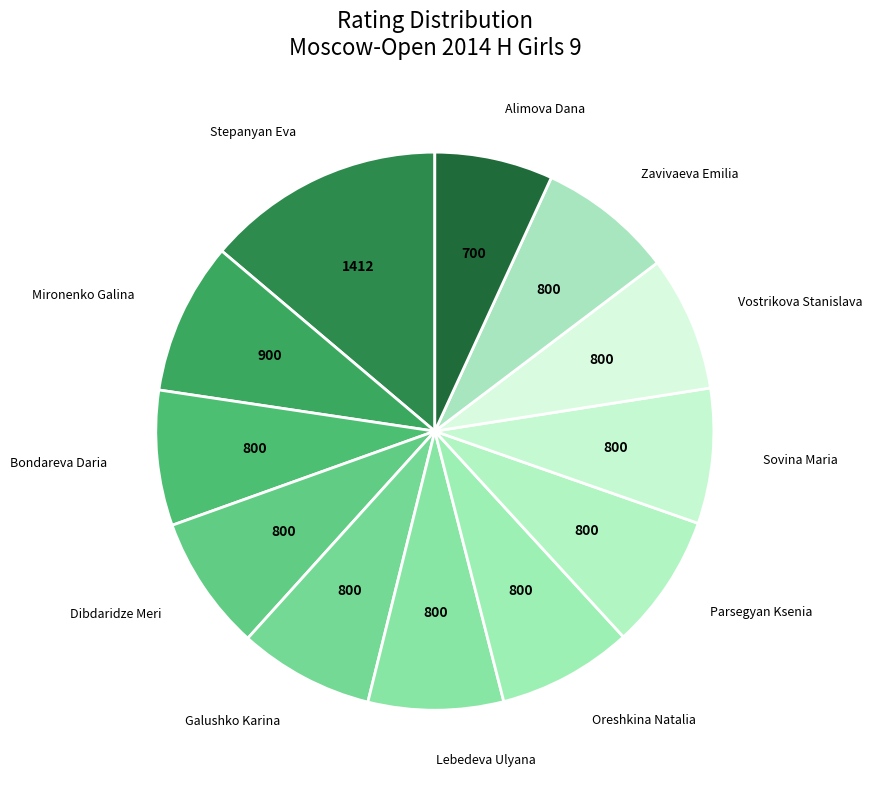

What is the ratio of the value at Stepanyan Eva to the value at Sovina Maria?

1.8